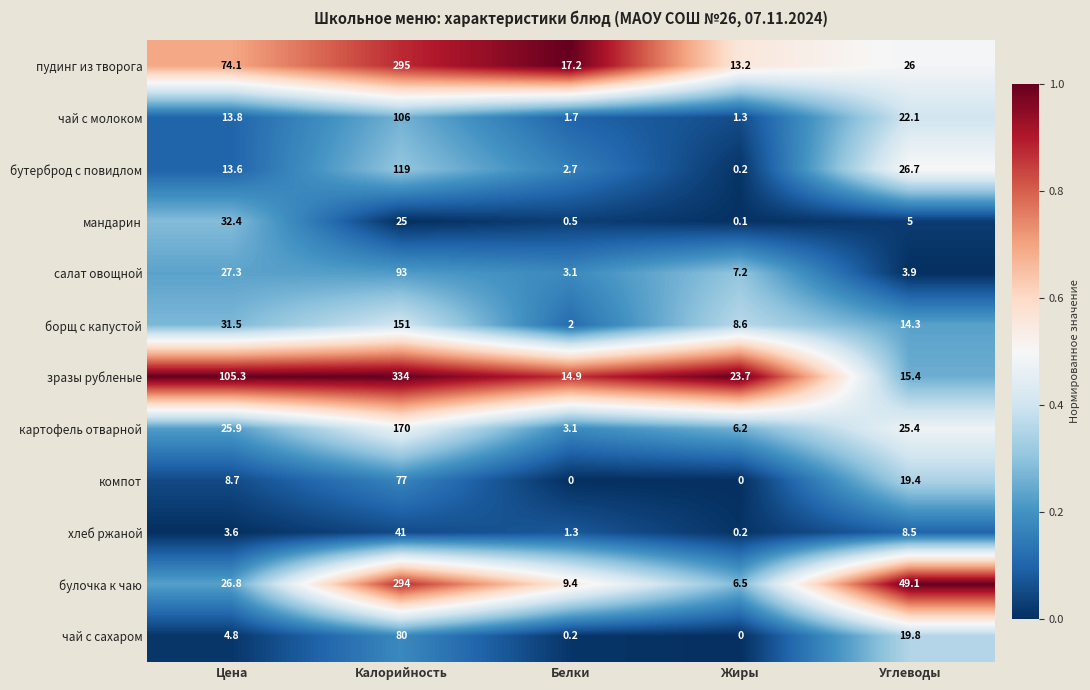

Rank the series by their maximum value, from highest to lowest.

зразы рубленые, пудинг из творога, булочка к чаю, картофель отварной, борщ с капустой, бутерброд с повидлом, чай с молоком, салат овощной, чай с сахаром, компот, хлеб ржаной, мандарин